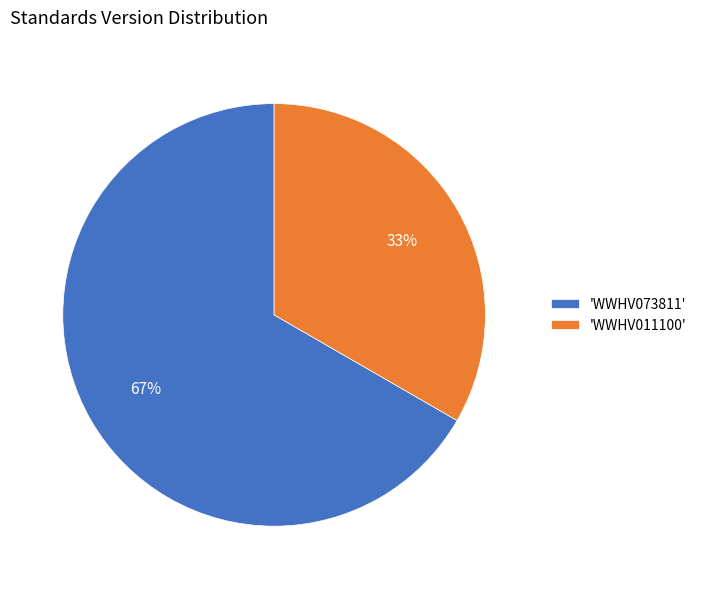

How many slices are in this pie chart?

2